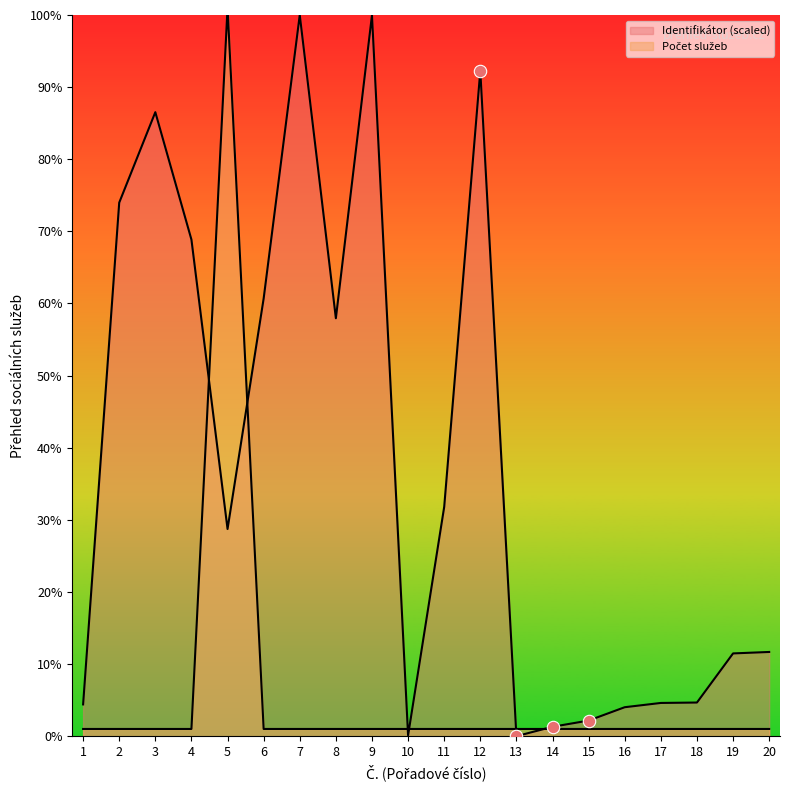

At how many categories does at least one series exceed 98?

3